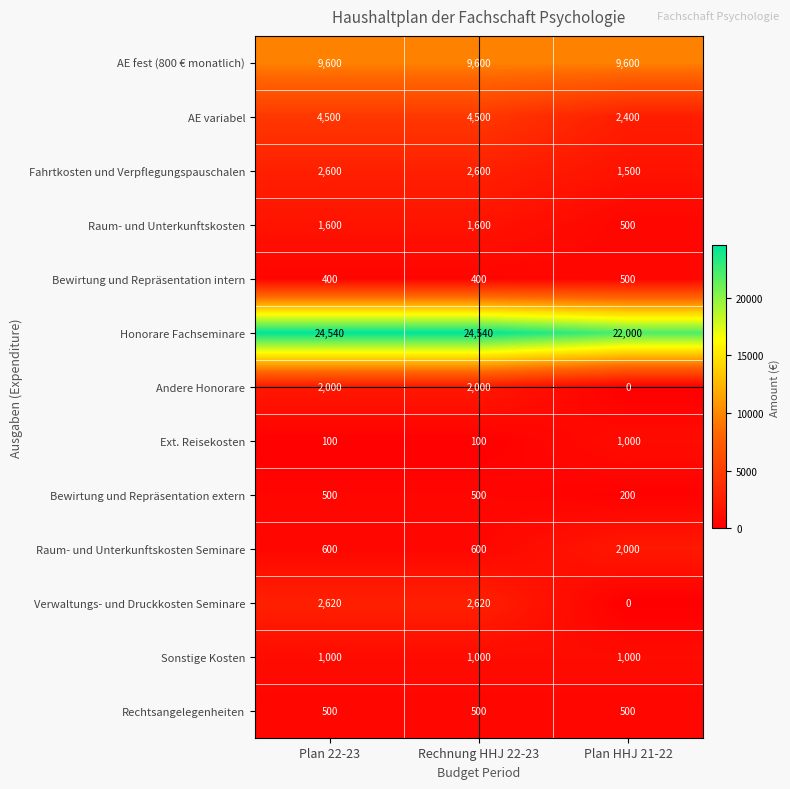

At which category does the chart reach its minimum across all series?

Plan HHJ 21-22